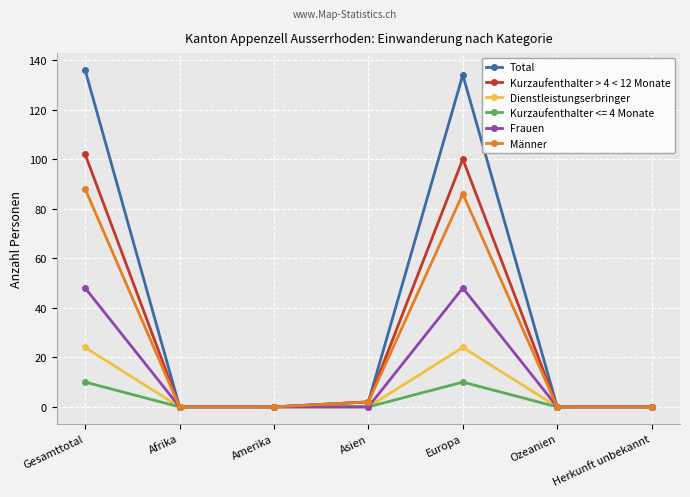

What is the spread (max minus min) of values at Gesamttotal?

126